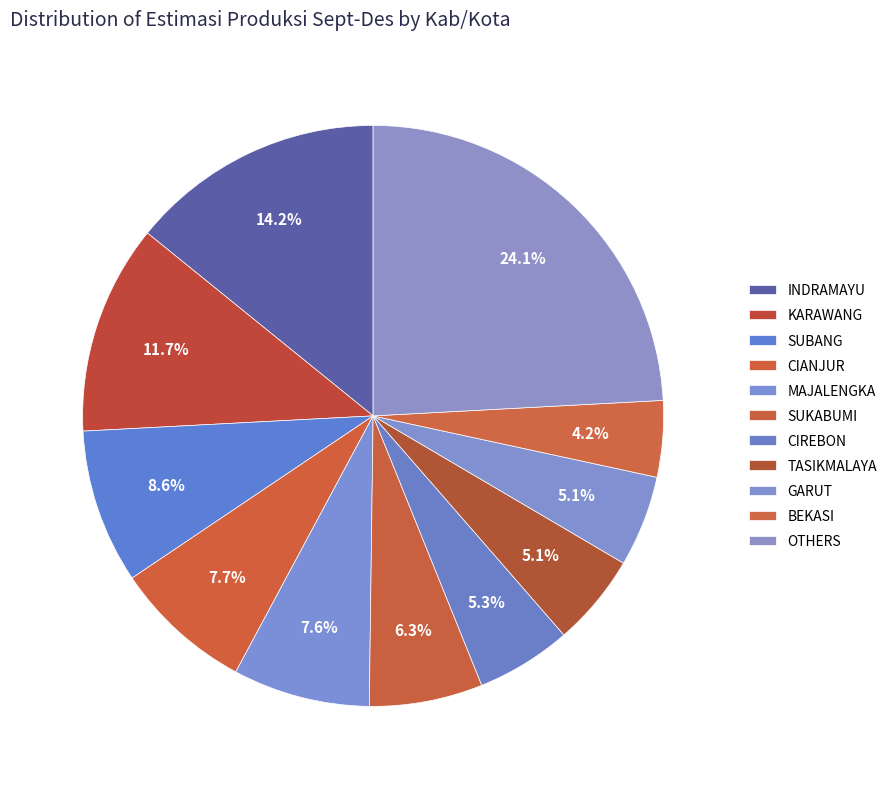

How many segments does this pie chart have?

11